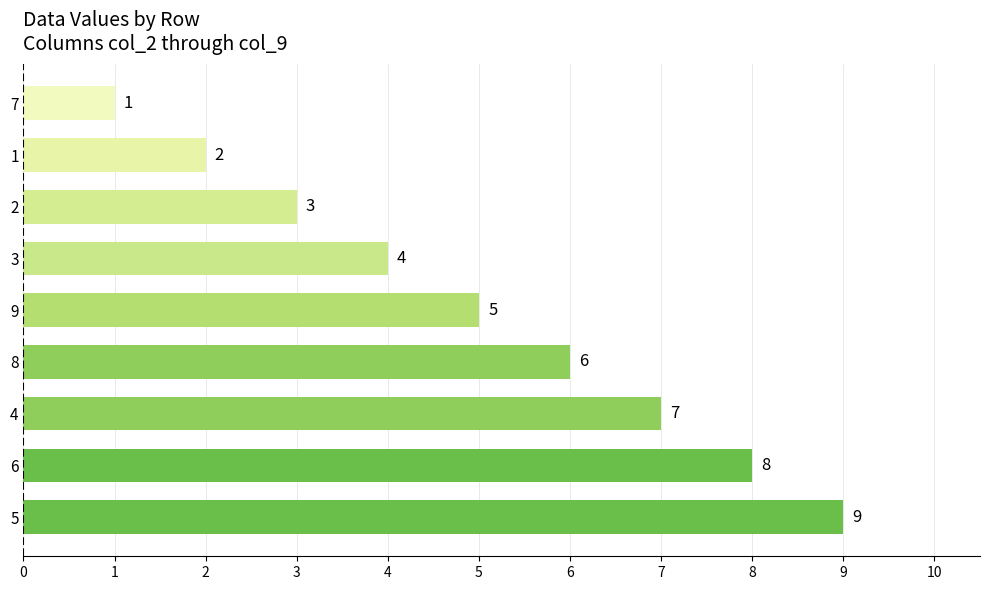

Are the bars horizontal?

Yes